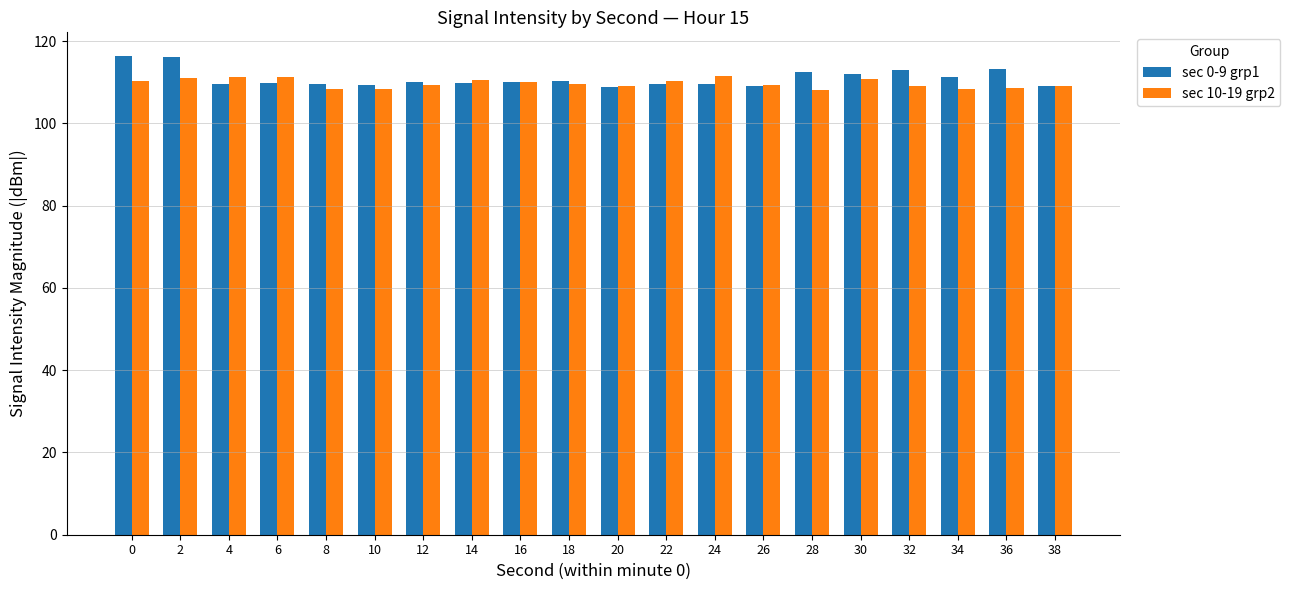

Is it true that sec 0-9 grp1 equals 64.7 at 16?

False